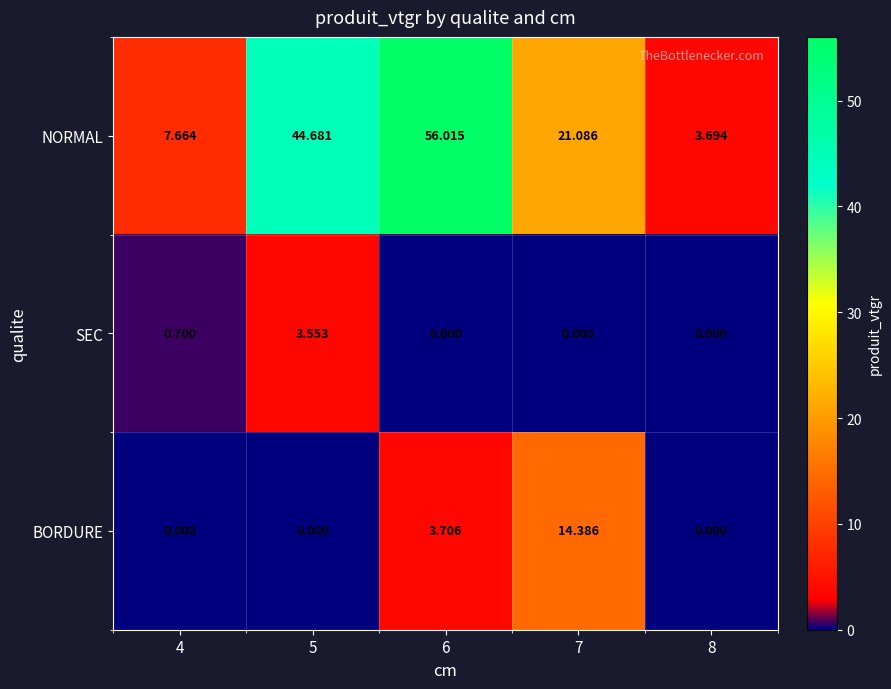

How many positive values does the BORDURE series have?

2